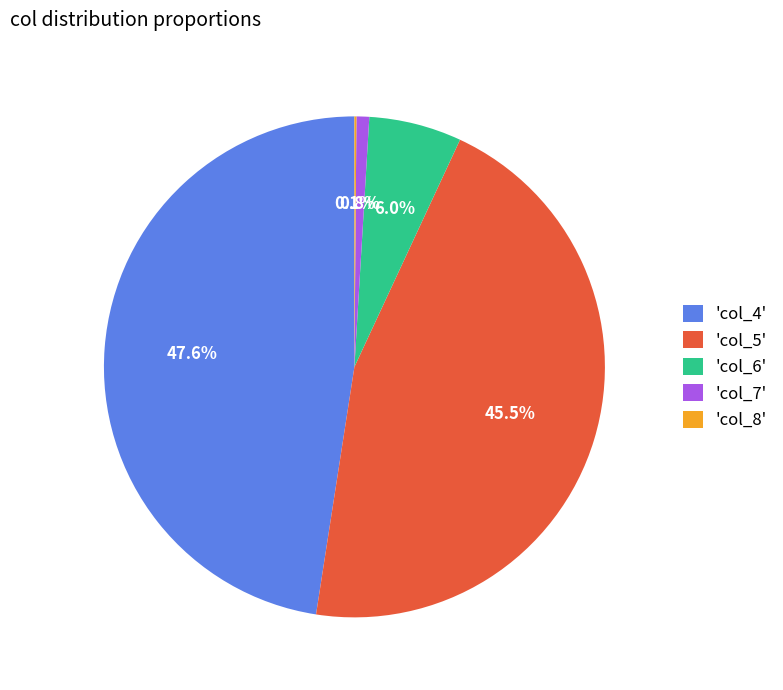

Which has a higher value, 'col_4' or 'col_7'?

'col_4'